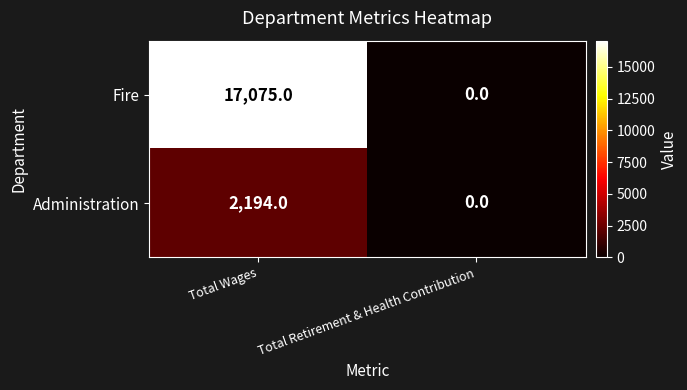

Reading left to right, list all the values displayed in this chart.

Fire: Total Wages=17075	Total Retirement & Health Contribution=0
Administration: Total Wages=2194	Total Retirement & Health Contribution=0